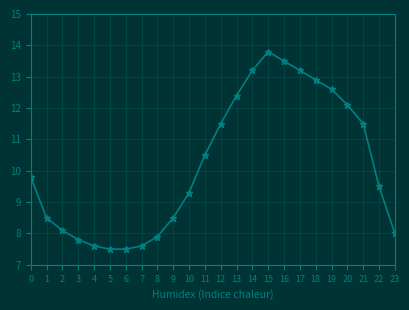

What is the change in value from 3 to 12?

+3.7